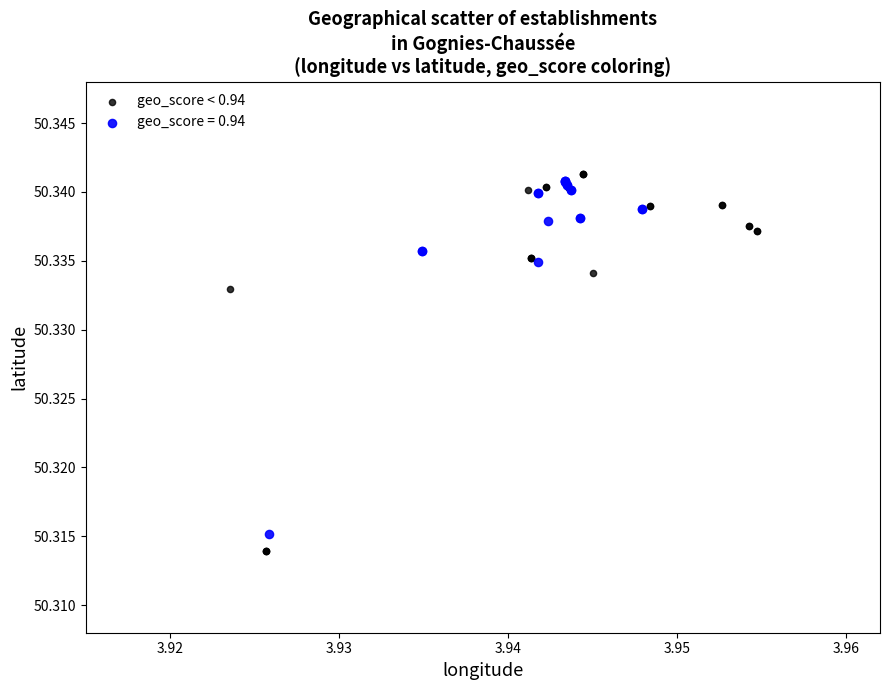

Which series has the widest spread of Y values?

geo_score < 0.94